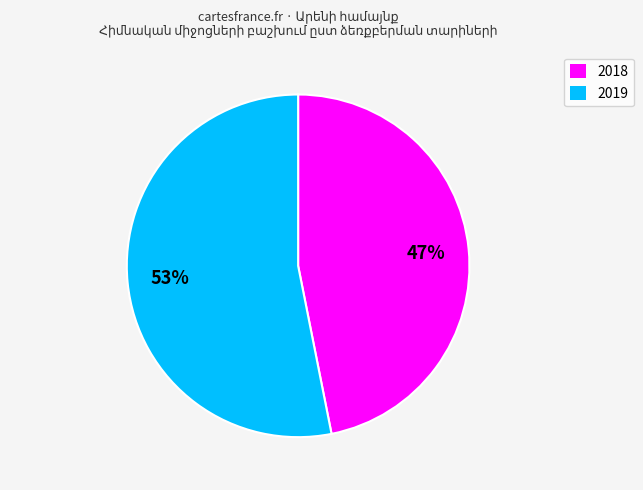

True or false: 2018 accounts for 38% of the total.

False